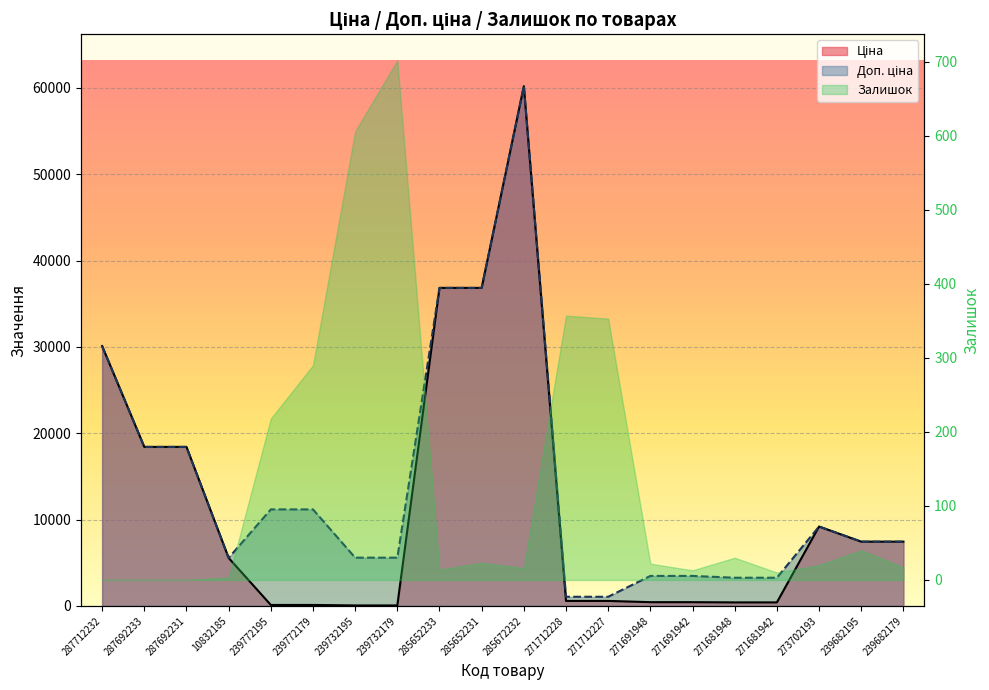

Which series has the widest spread of values?

Ціна